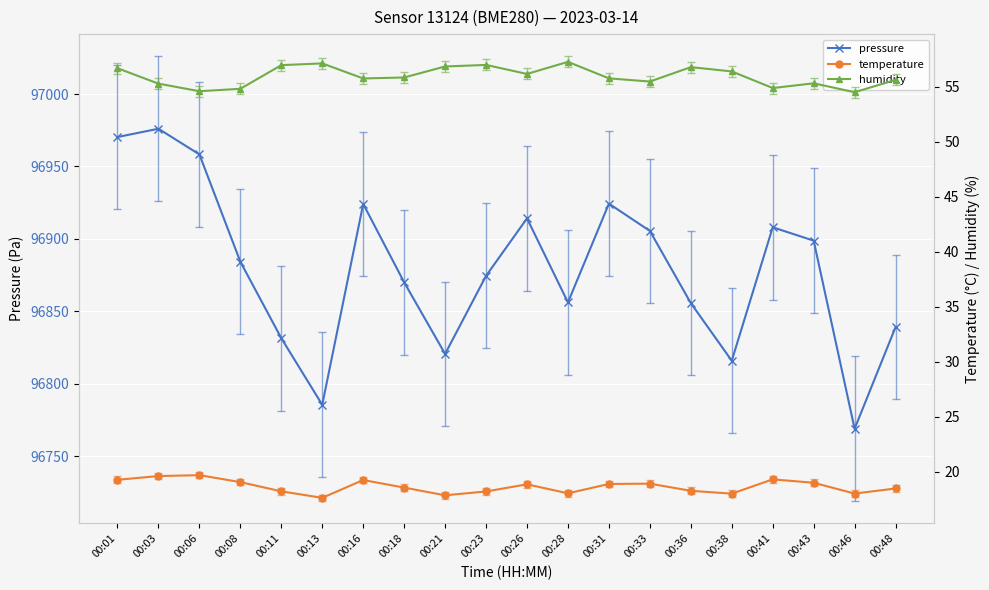

How many lines are shown in the chart?

3